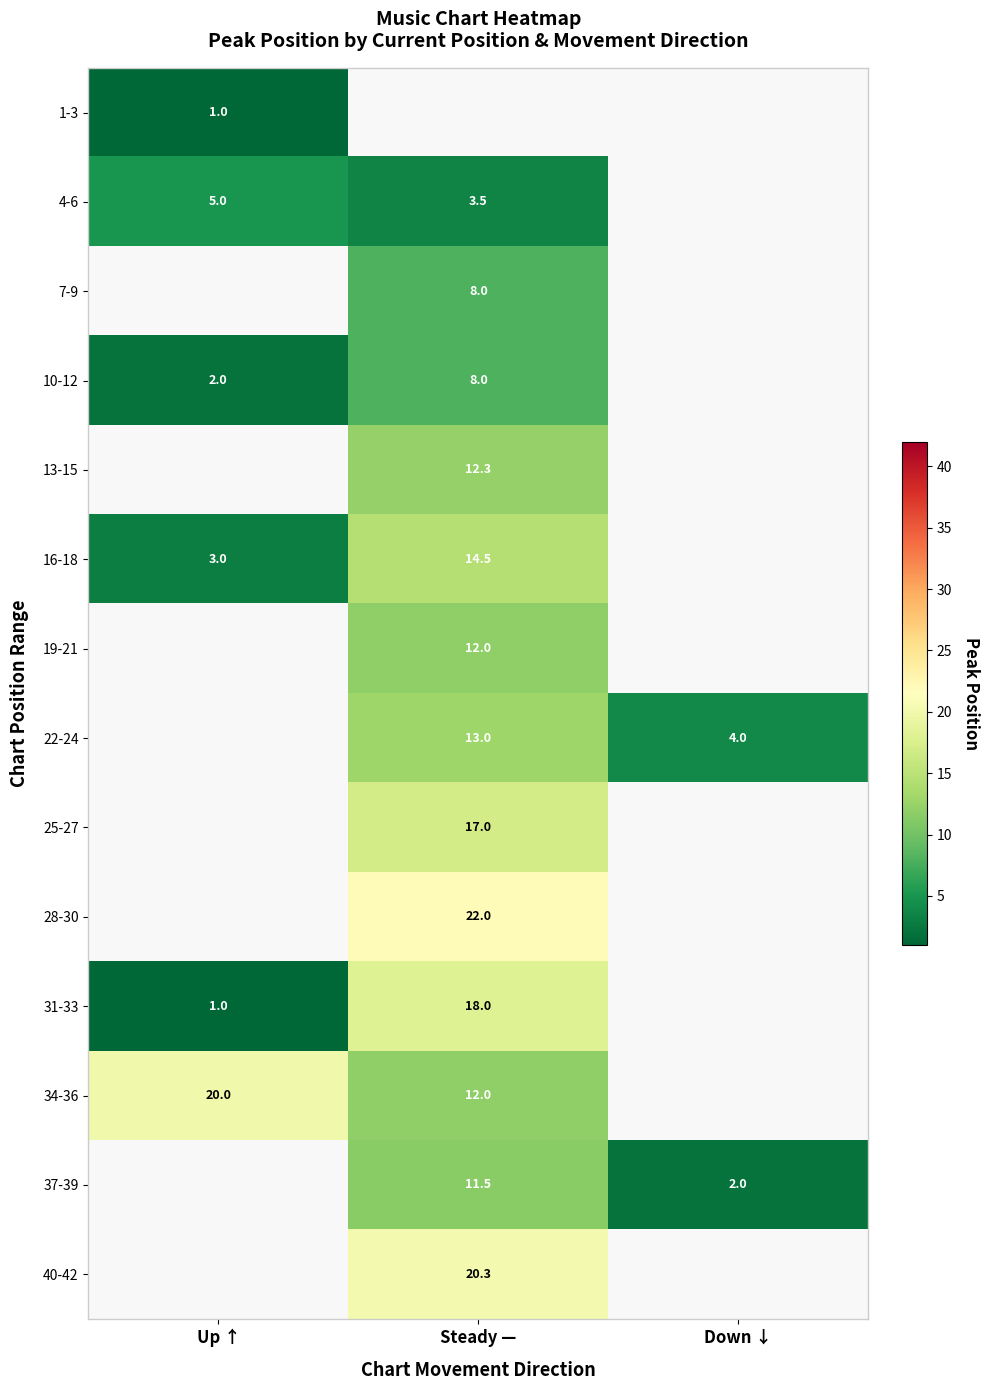

What is the difference between the 37-39 values at Steady — and Down ↓?

9.5